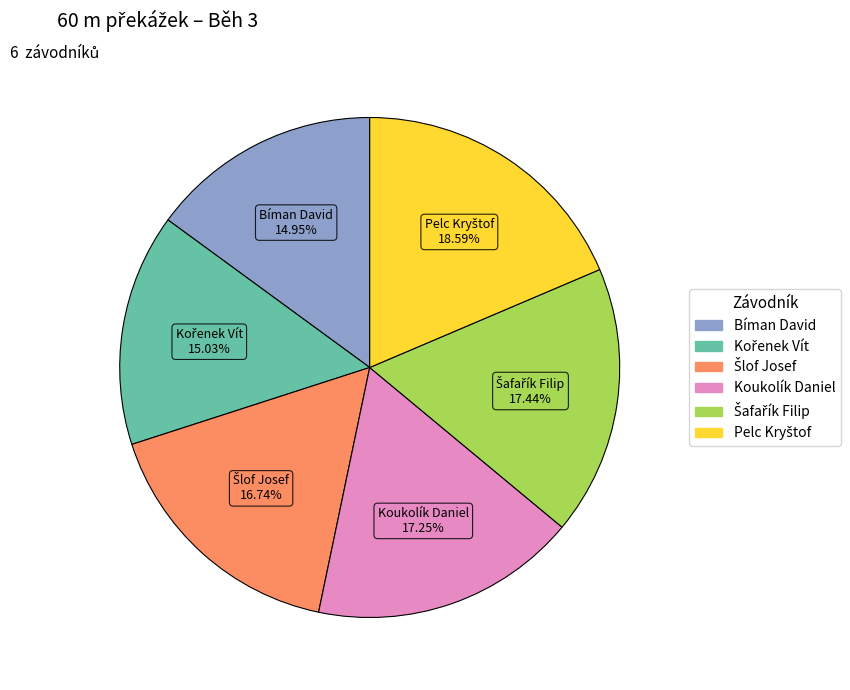

Is Koukolík Daniel the majority of the pie?

No